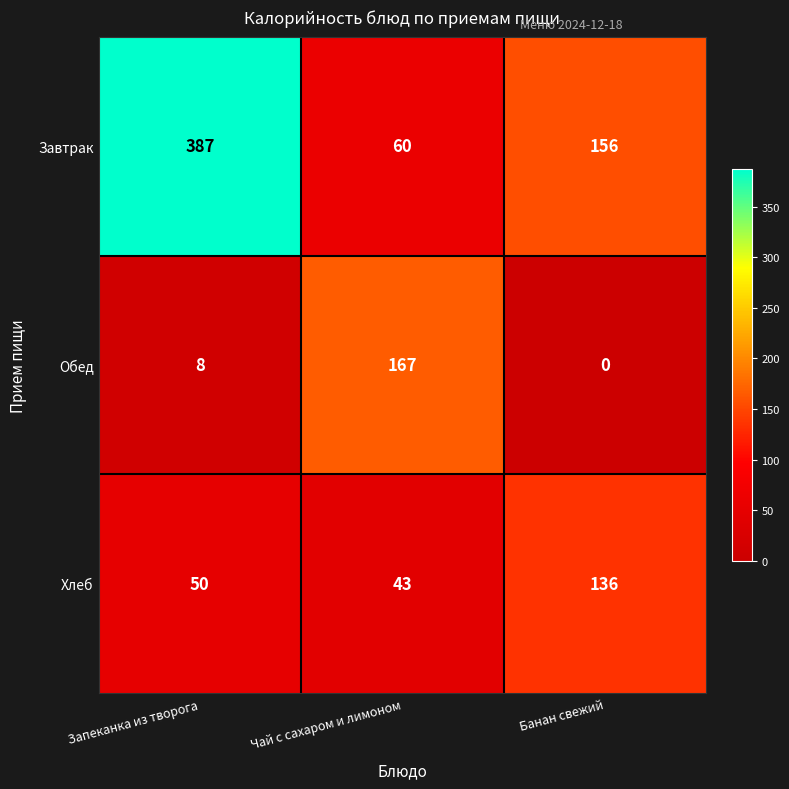

What is the average value of the Хлеб series?

76